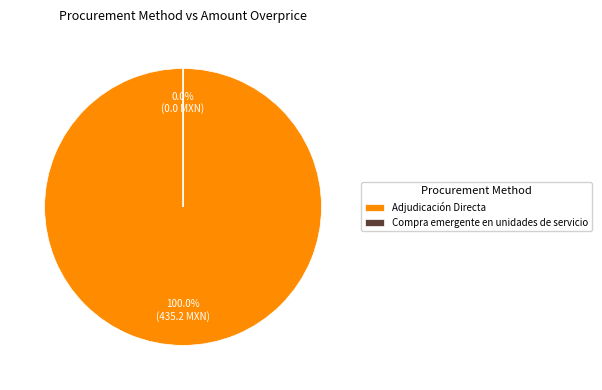

How many segments does this pie chart have?

2